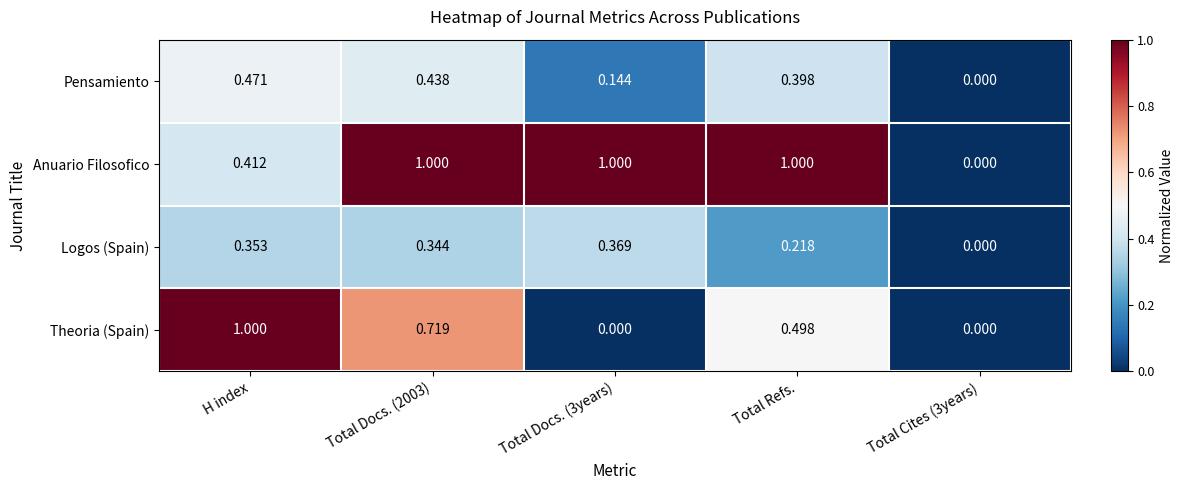

Which series has the largest total across all categories?

Anuario Filosofico